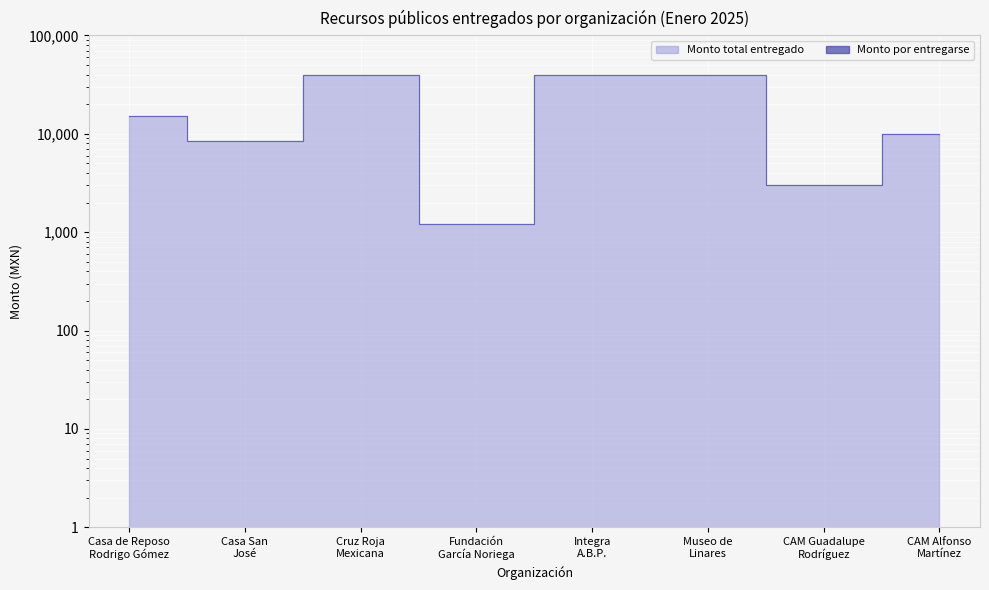

Between Museo de
Linares and Fundación
García Noriega, which is larger?

Museo de
Linares